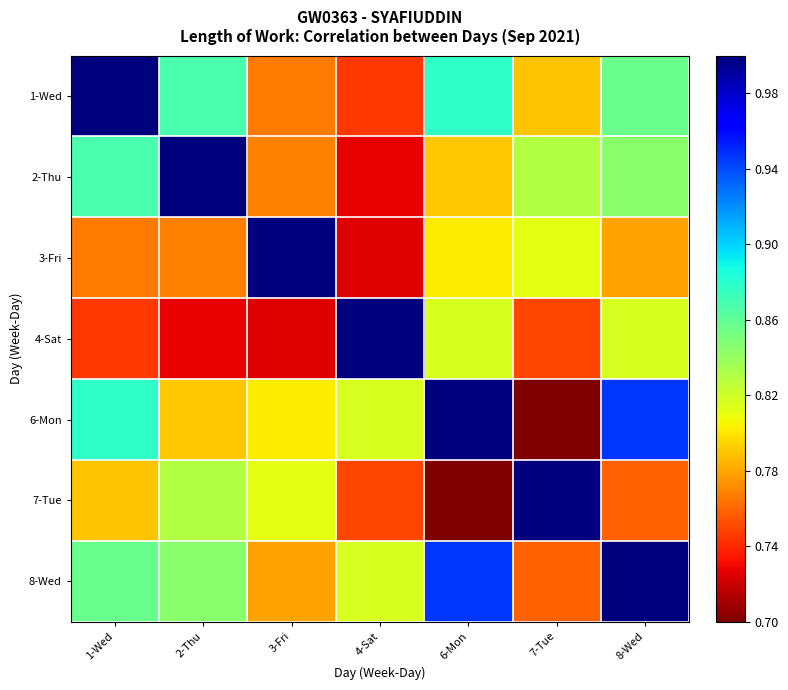

Rank the series by their maximum value, from lowest to highest.

1-Wed, 2-Thu, 3-Fri, 4-Sat, 6-Mon, 7-Tue, 8-Wed